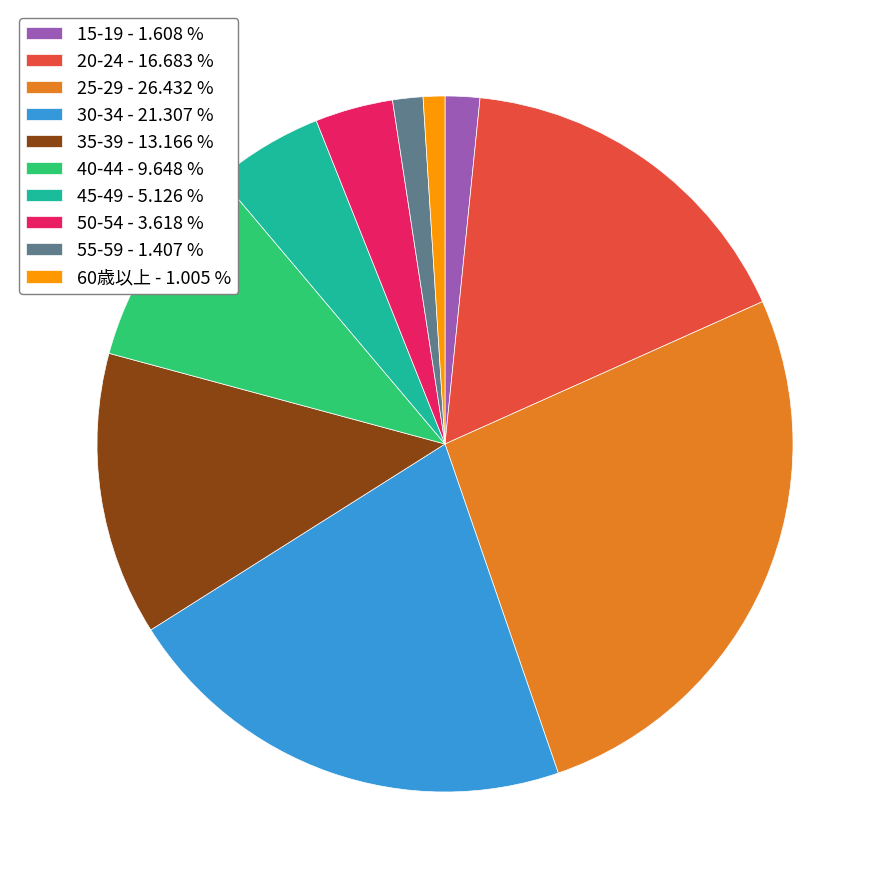

Which has a higher value, 55-59 - 1.407 % or 30-34 - 21.307 %?

30-34 - 21.307 %